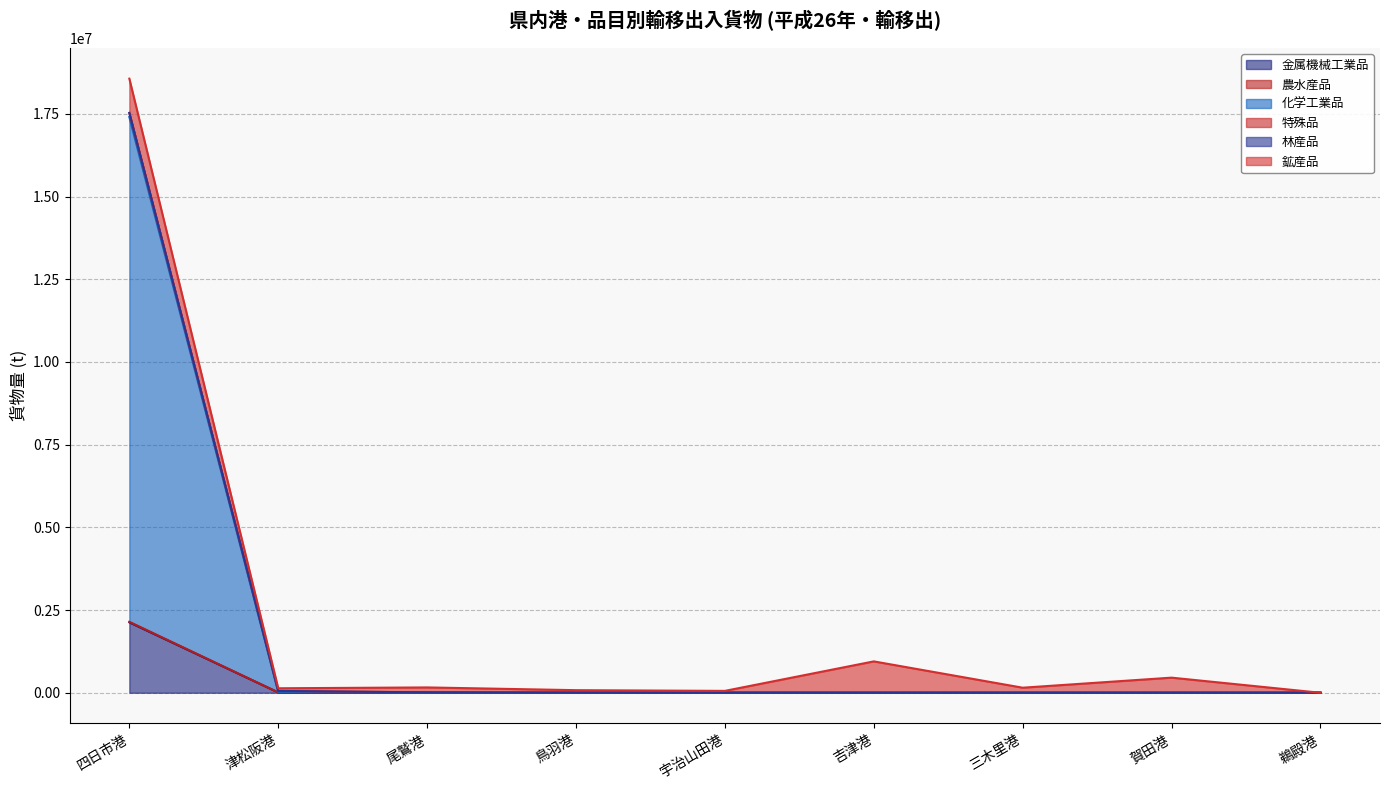

Which category has the lowest value across all series?

尾鷲港